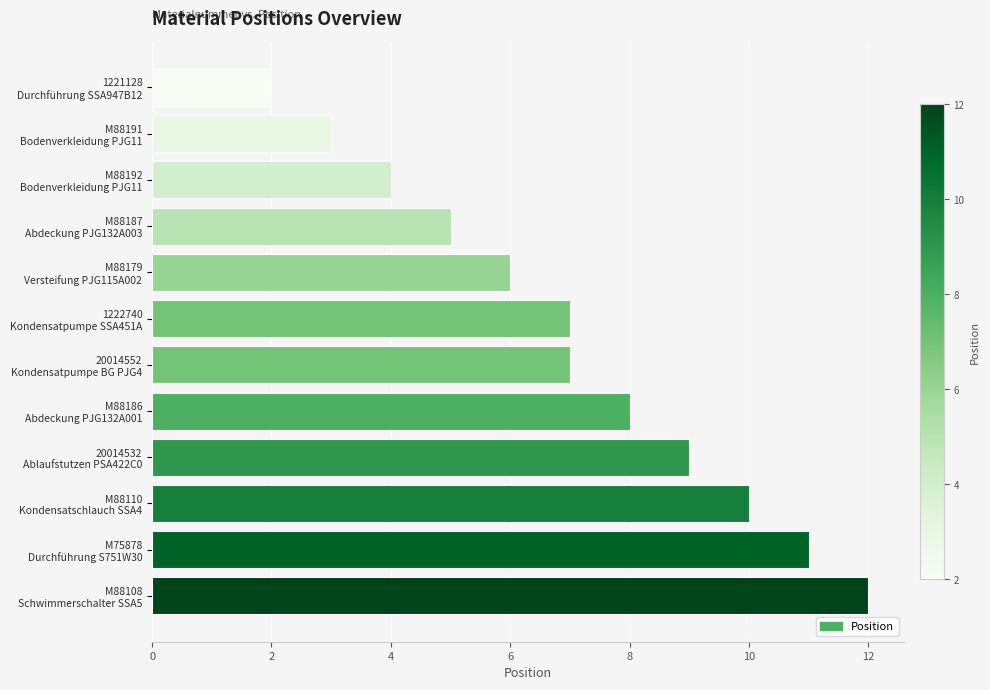

What is the average value?

7